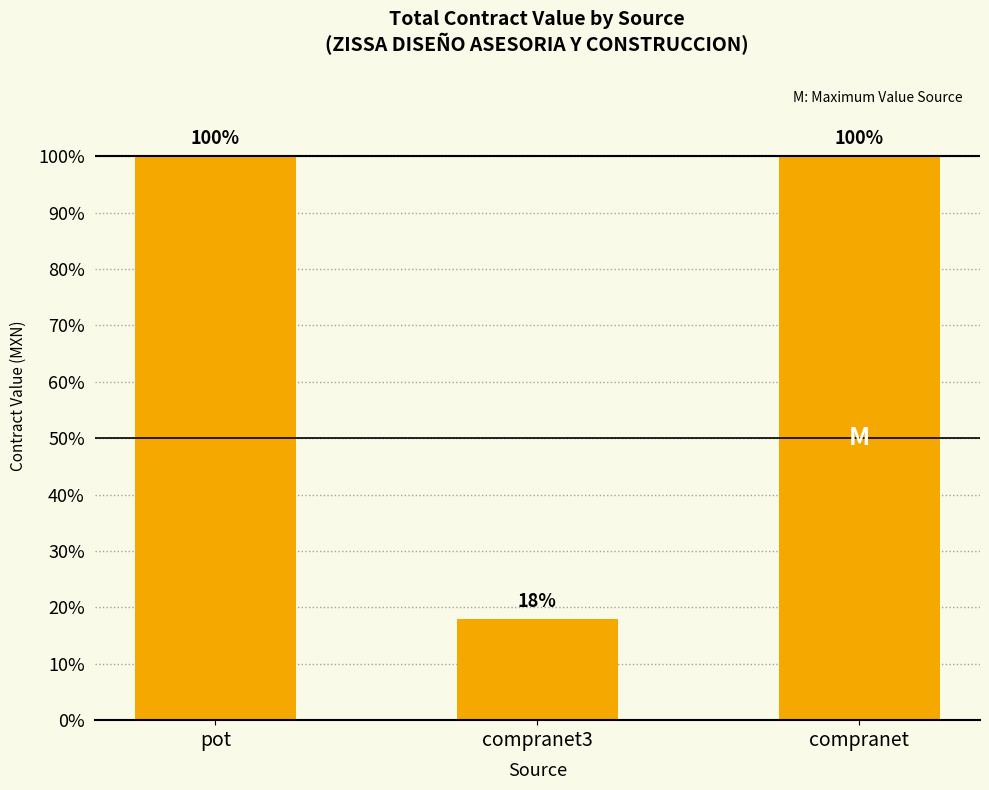

Is it true that the value at pot is 48.6?

False